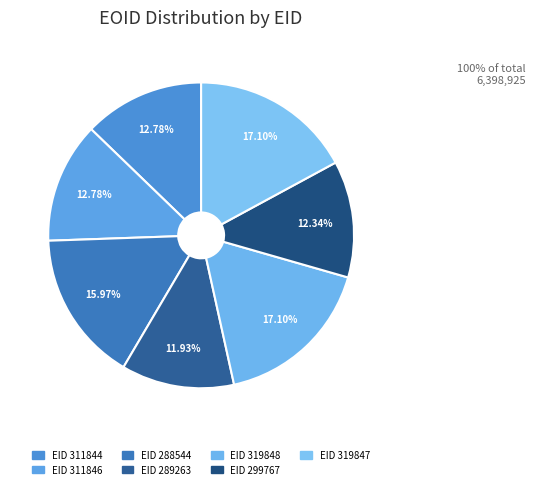

Count the number of slices in the pie.

7